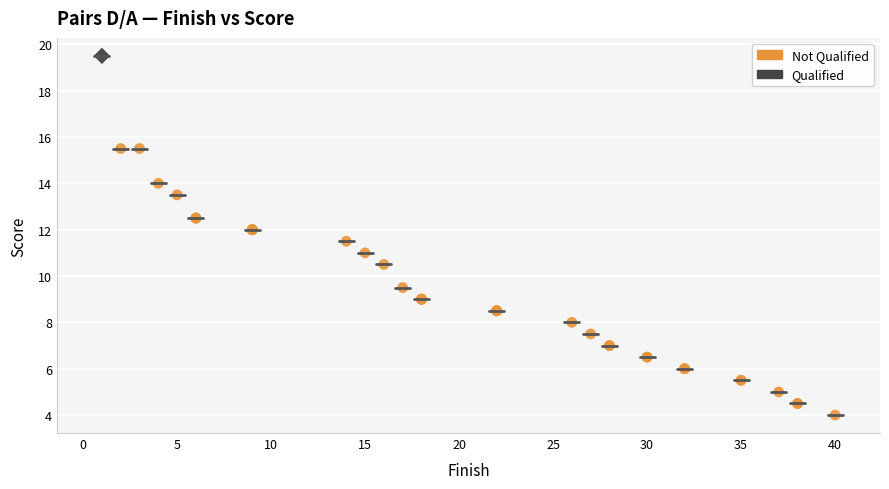

What are all the series names shown in the legend?

Not Qualified, Qualified